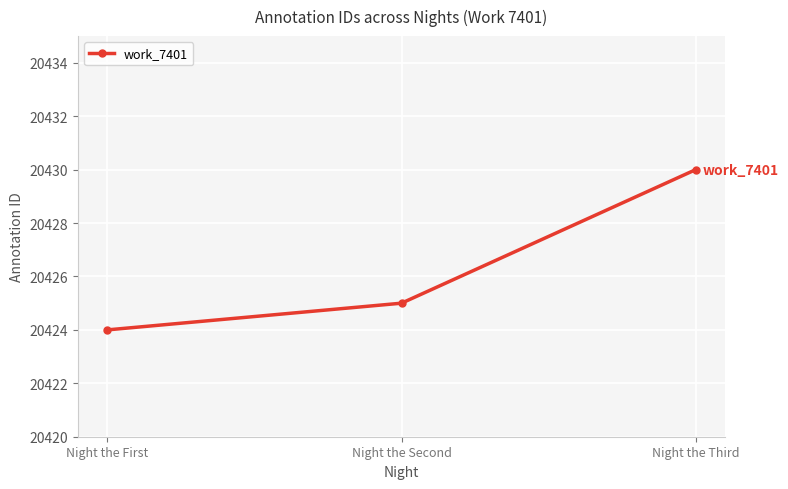

The chart shows a value of 20430 at Night the Third. True or false?

True